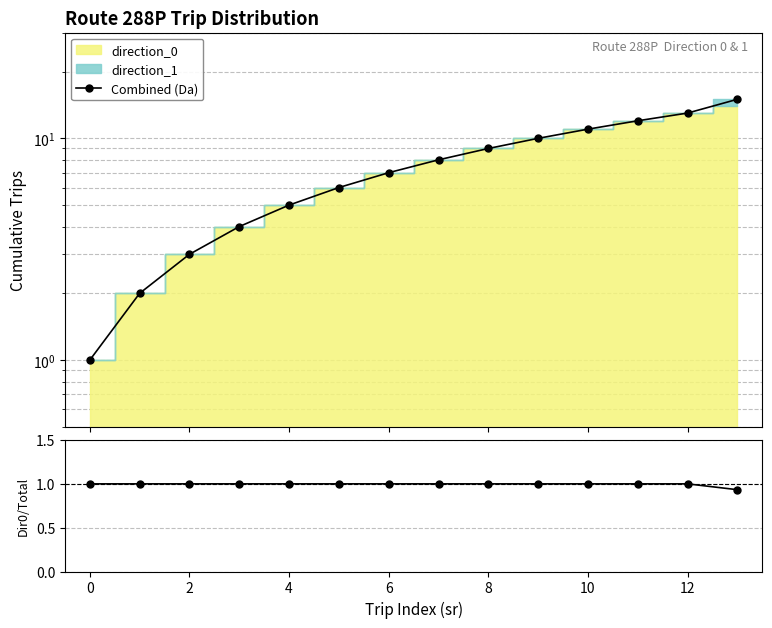

The chart shows a value of 3 at 2. True or false?

True